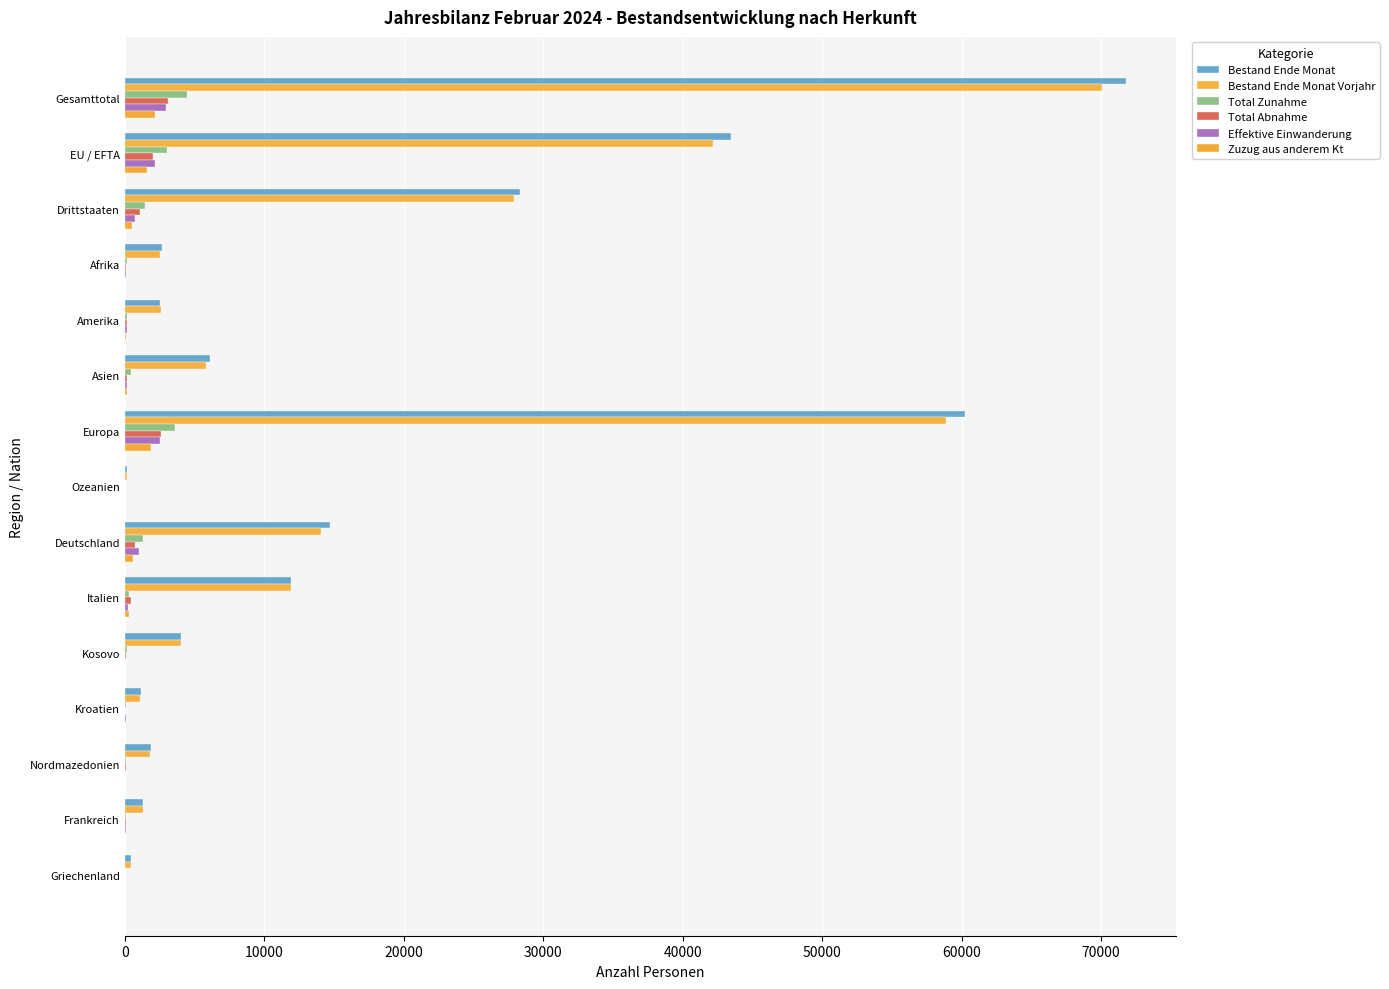

How many bars are there in each group?

6